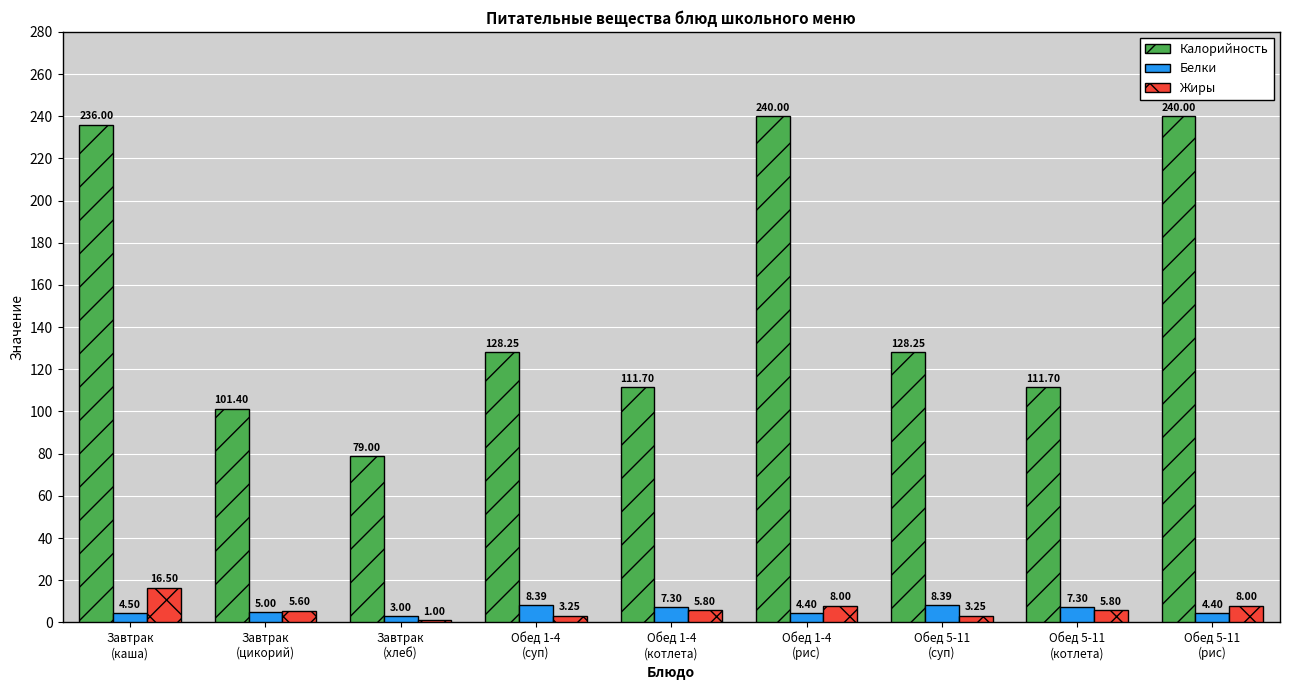

At how many categories does at least one series exceed 197?

3